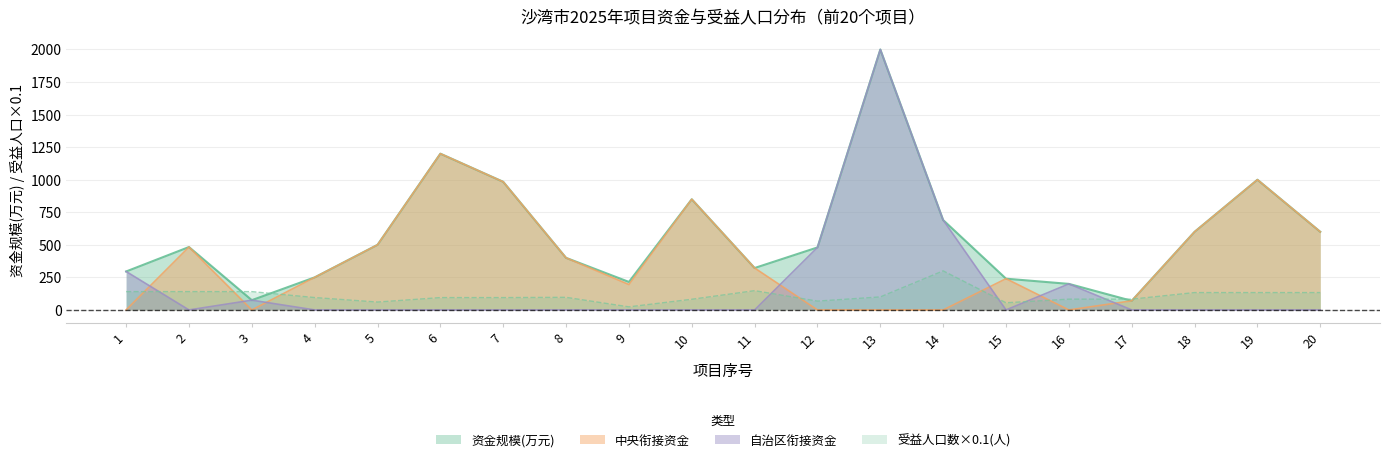

Which series has the widest spread of values?

自治区衔接资金